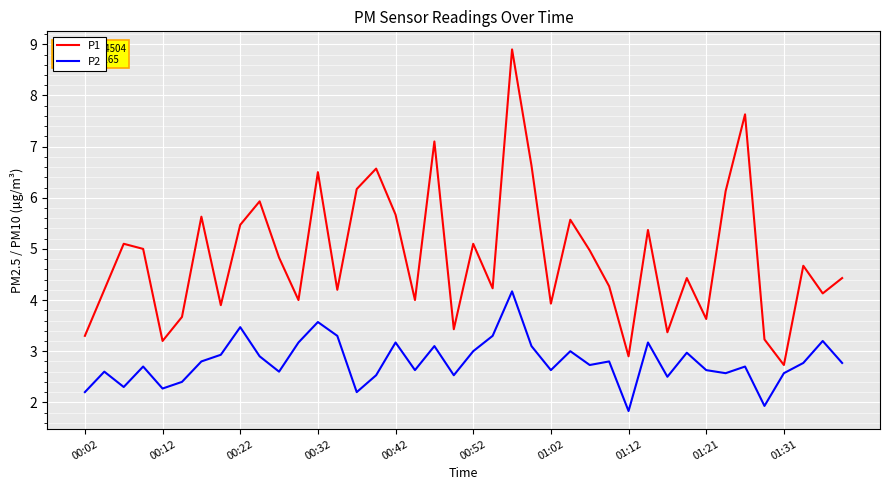

What is the minimum value for P2?

1.8